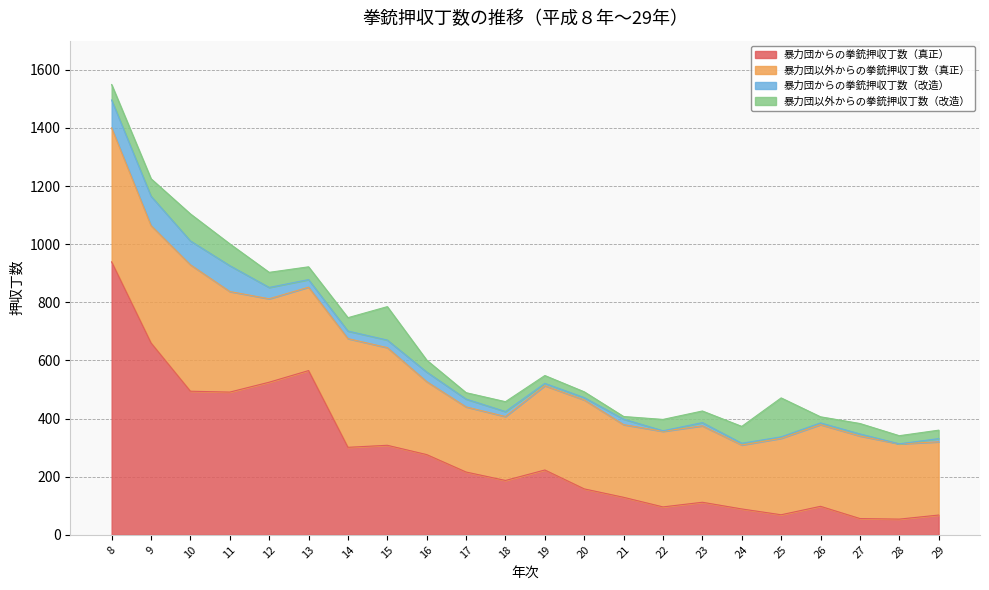

Which series changed the most between 19 and 22?

暴力団からの拳銃押収丁数（真正）